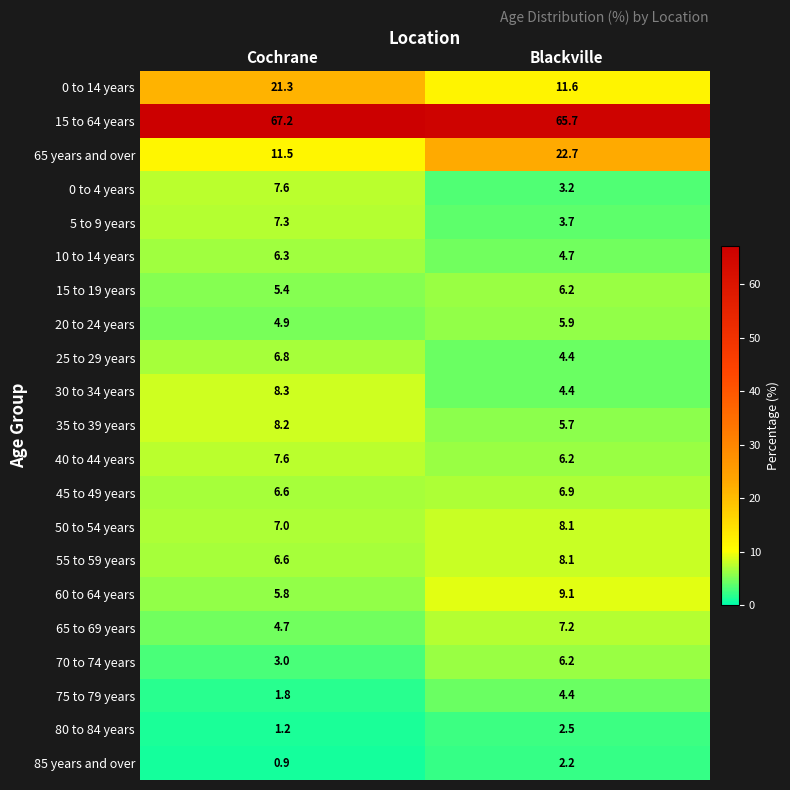

Which series changed the most between Cochrane and Blackville?

65 years and over